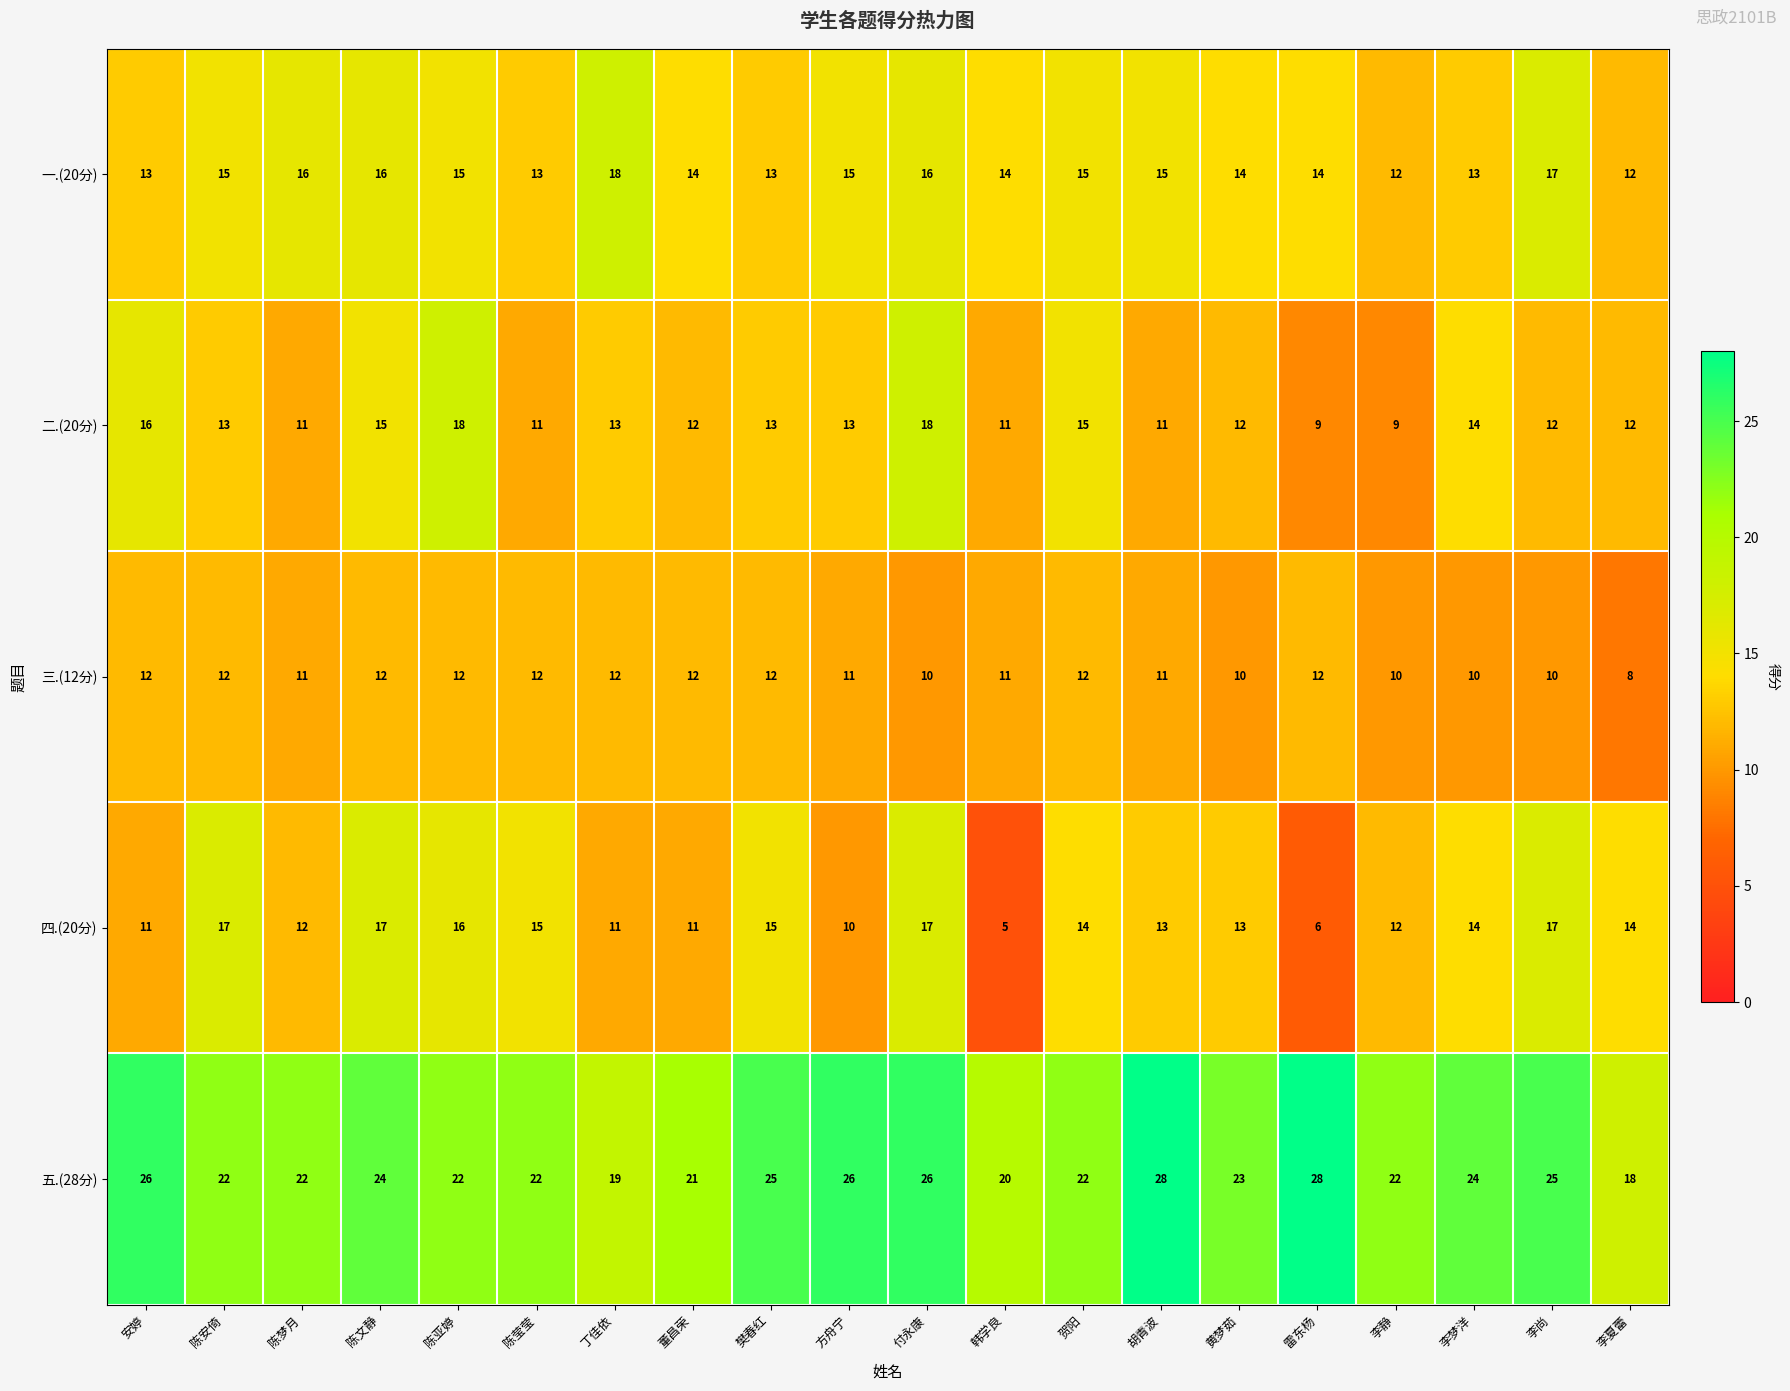

What is the difference between the second highest and second lowest values in the 一.(20分) series?

5